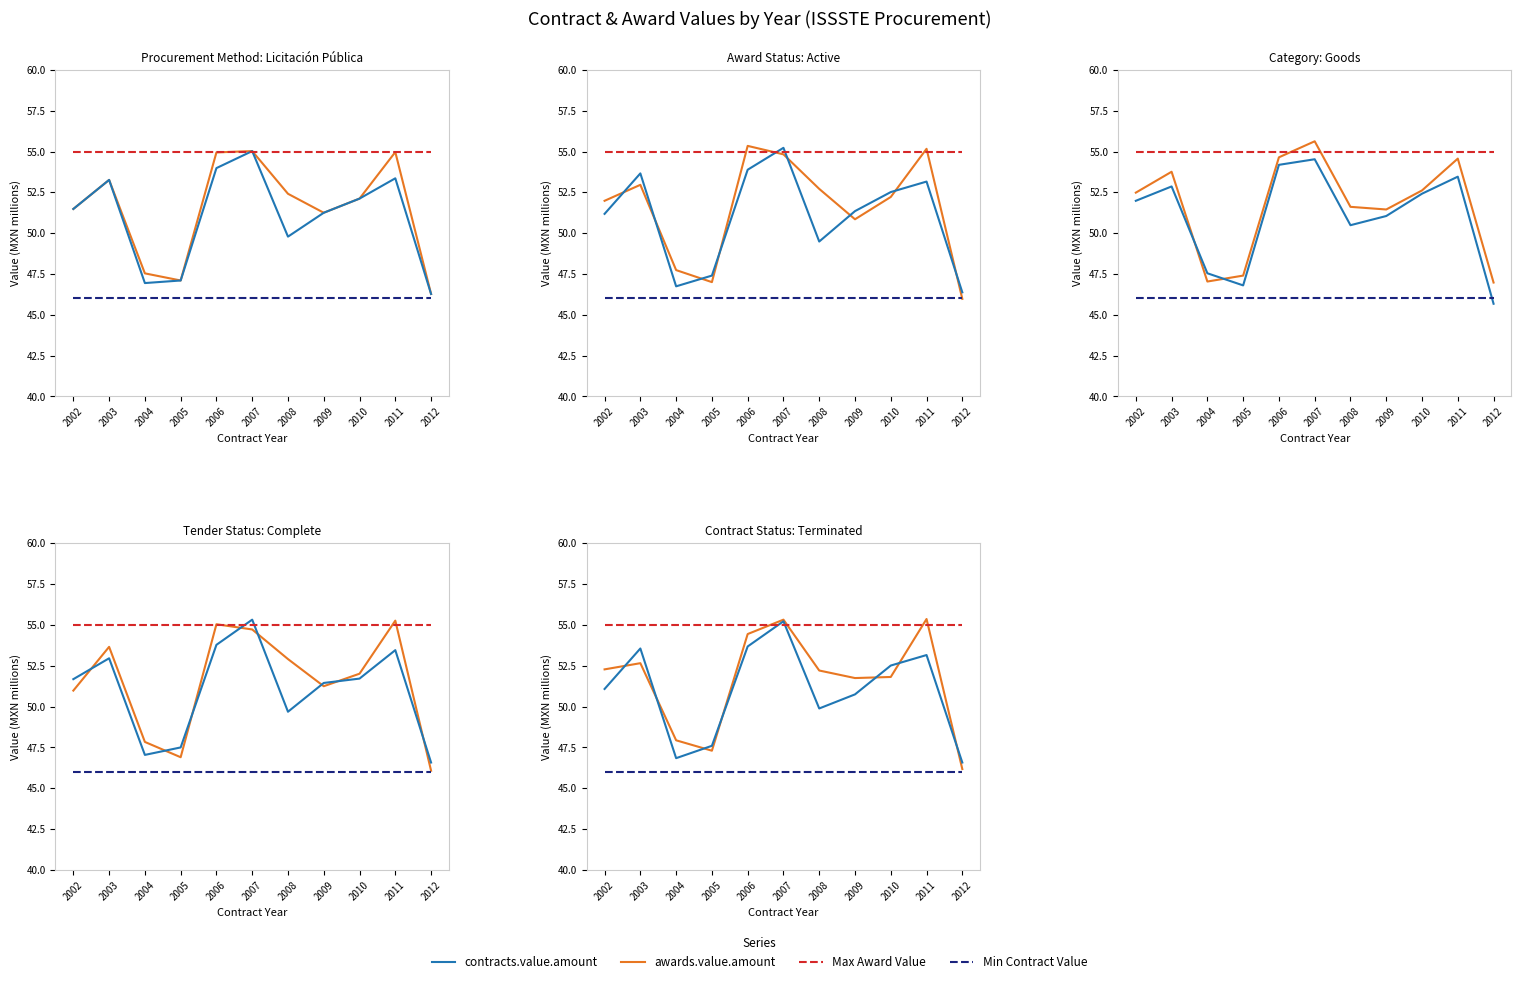

Where is contracts.value.amount nearest to the value 50?

2009